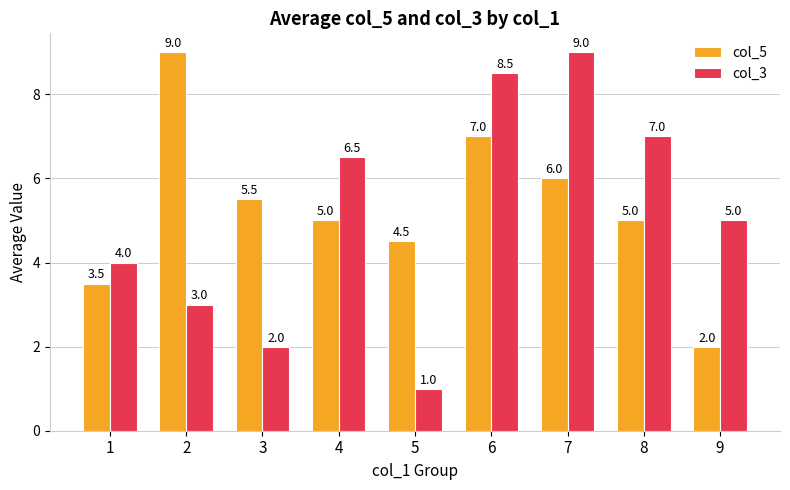

Which series has the largest total across all categories?

col_5